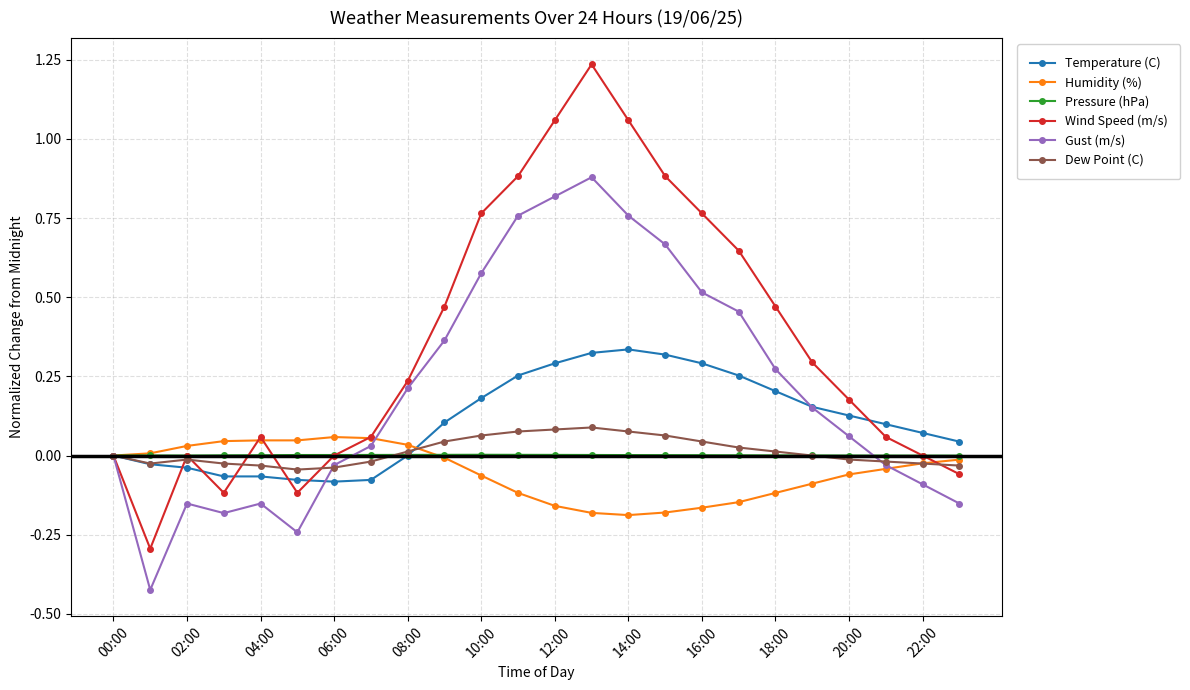

What are all the series names shown in the legend?

Temperature (C), Humidity (%), Pressure (hPa), Wind Speed (m/s), Gust (m/s), Dew Point (C)